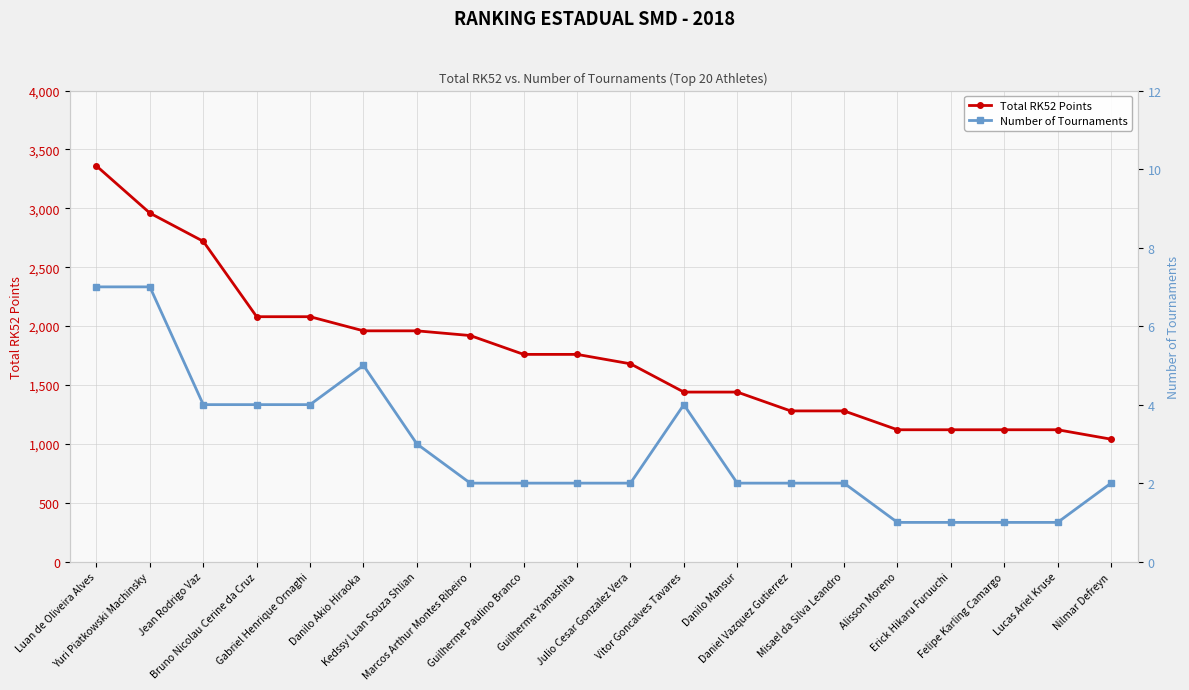

Reading right to left, list all the values displayed in this chart.

Total RK52 Points: Nilmar Defreyn=1040	Lucas Ariel Kruse=1120	Felipe Karling Camargo=1120	Erick Hikaru Furuuchi=1120	Alisson Moreno=1120	Misael da Silva Leandro=1280	Daniel Vazquez Gutierrez=1280	Danilo Mansur=1440	Vitor Goncalves Tavares=1440	Julio Cesar Gonzalez Vera=1680	Guilherme Yamashita=1760	Guilherme Paulino Branco=1760	Marcos Arthur Montes Ribeiro=1920	Kedssy Luan Souza Shlian=1960	Danilo Akio Hiraoka=1960	Gabriel Henrique Ornaghi=2080	Bruno Nicolau Cerine da Cruz=2080	Jean Rodrigo Vaz=2720	Yuri Piatkowski Machinsky=2960	Luan de Oliveira Alves=3360
Number of Tournaments: Nilmar Defreyn=2	Lucas Ariel Kruse=1	Felipe Karling Camargo=1	Erick Hikaru Furuuchi=1	Alisson Moreno=1	Misael da Silva Leandro=2	Daniel Vazquez Gutierrez=2	Danilo Mansur=2	Vitor Goncalves Tavares=4	Julio Cesar Gonzalez Vera=2	Guilherme Yamashita=2	Guilherme Paulino Branco=2	Marcos Arthur Montes Ribeiro=2	Kedssy Luan Souza Shlian=3	Danilo Akio Hiraoka=5	Gabriel Henrique Ornaghi=4	Bruno Nicolau Cerine da Cruz=4	Jean Rodrigo Vaz=4	Yuri Piatkowski Machinsky=7	Luan de Oliveira Alves=7